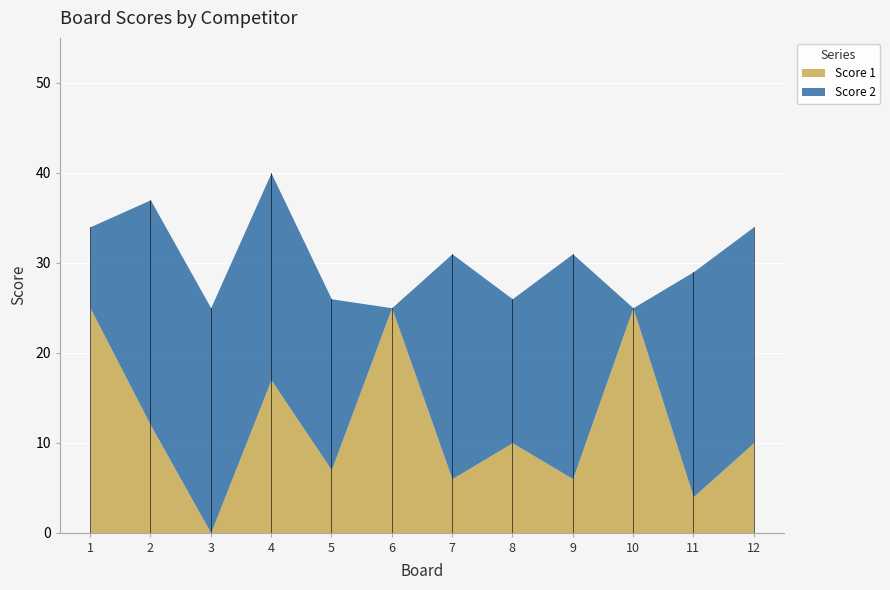

Between 2 and 8, which series saw the biggest shift?

Score 2